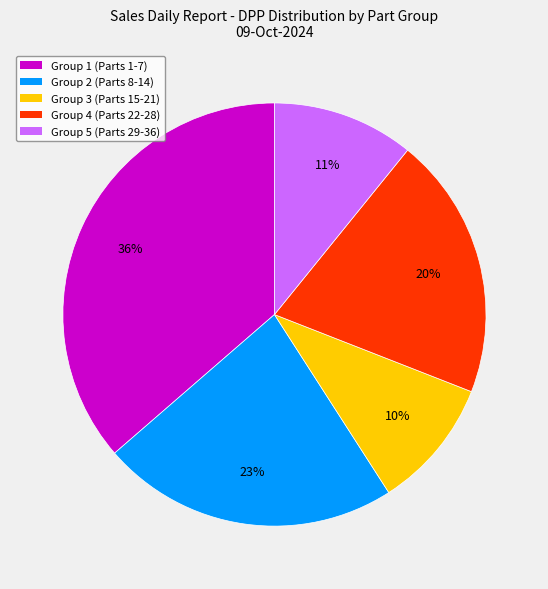

Is it true that Group 5 (Parts 29-36) is 19% of the pie?

False